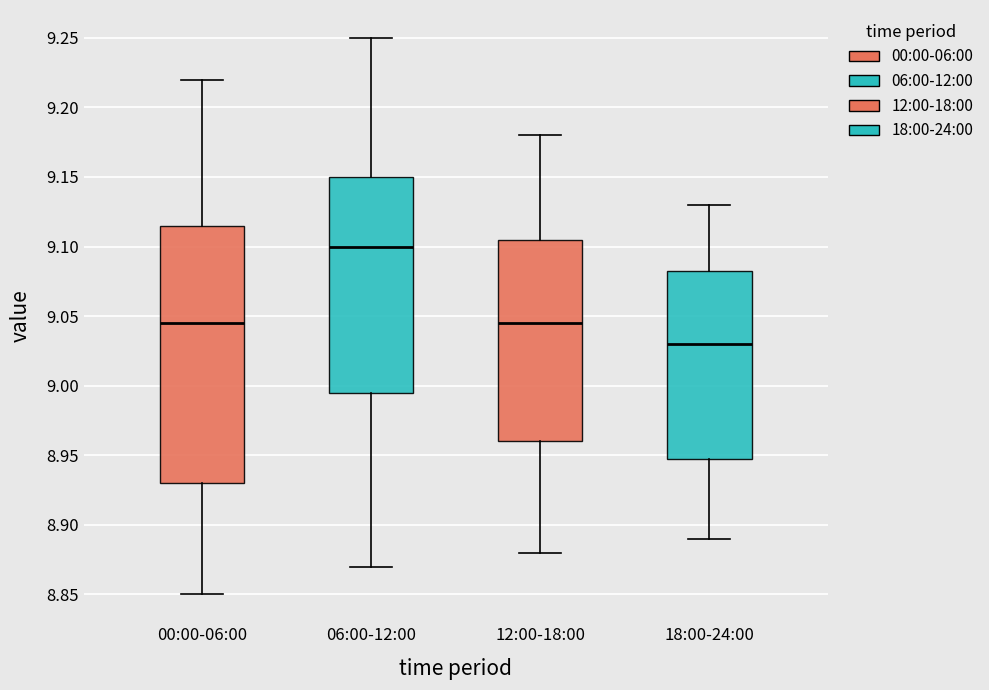

Where does the median line of the box for 12:00-18:00 sit on the y-axis? The values are not printed on the chart, so give them approximately, as read against the axis.

9.045